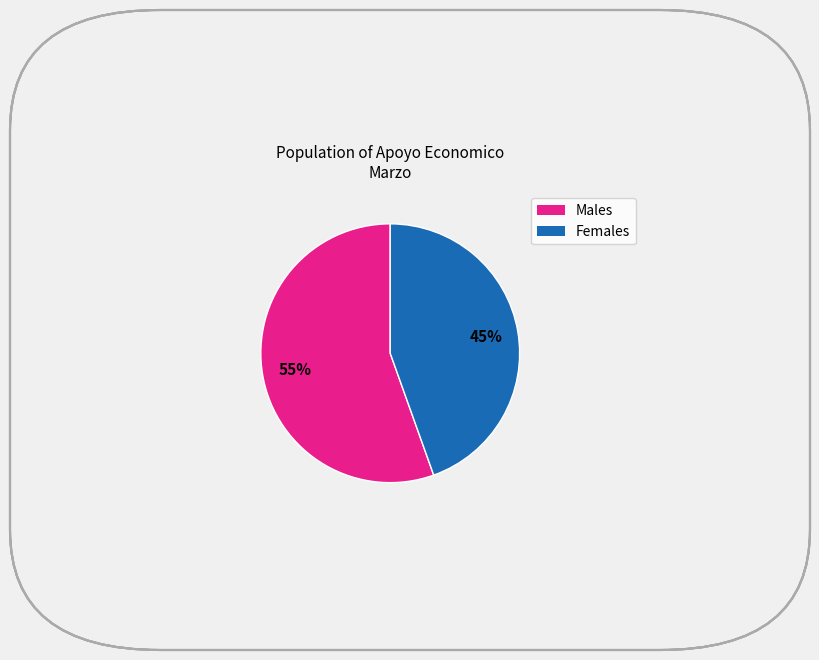

Does any single category account for the majority?

Yes